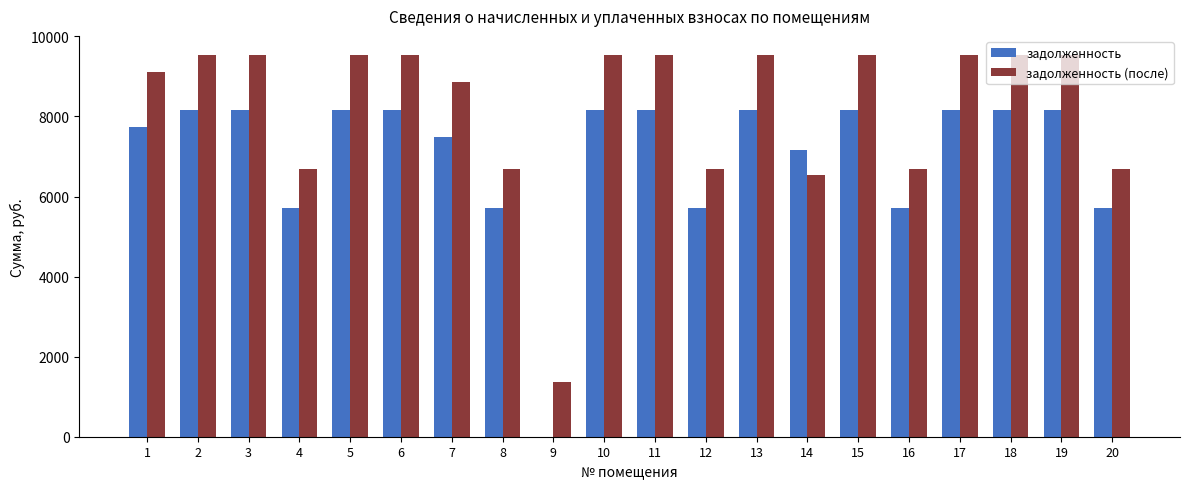

Which series has the largest total across all categories?

задолженность (после)